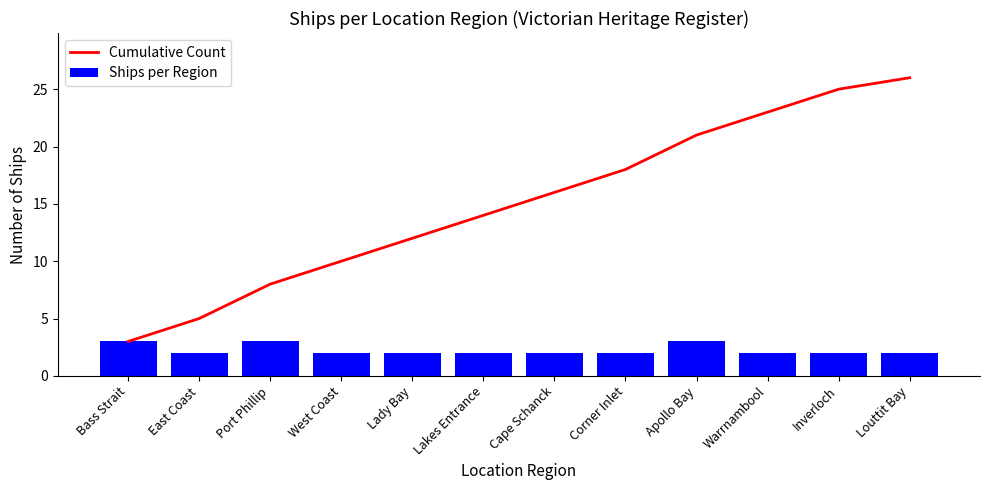

List the series in order of their peak value, lowest first.

Ships per Region, Cumulative Count